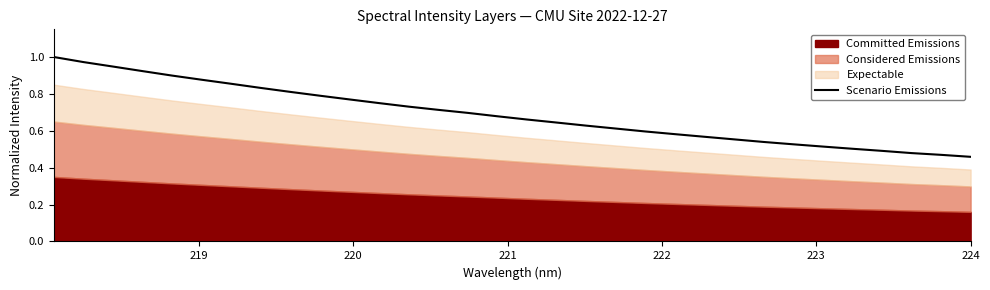

What is the difference between the second highest and second lowest values?

0.5